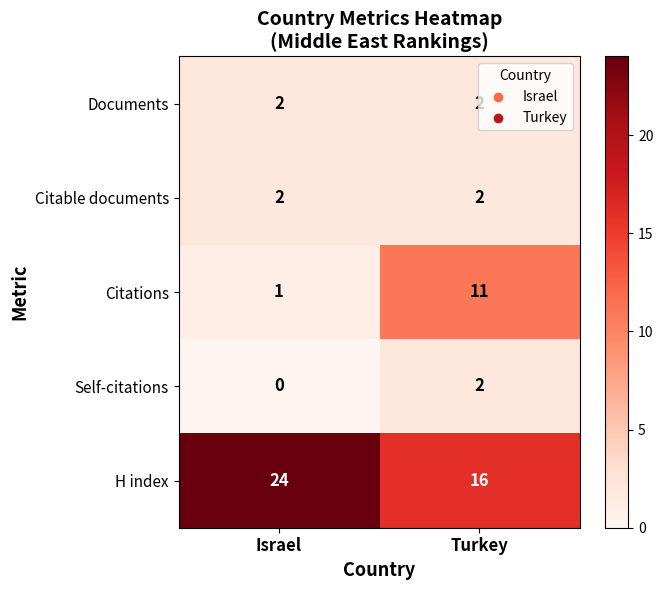

Which series has the largest range (max minus min)?

Citations